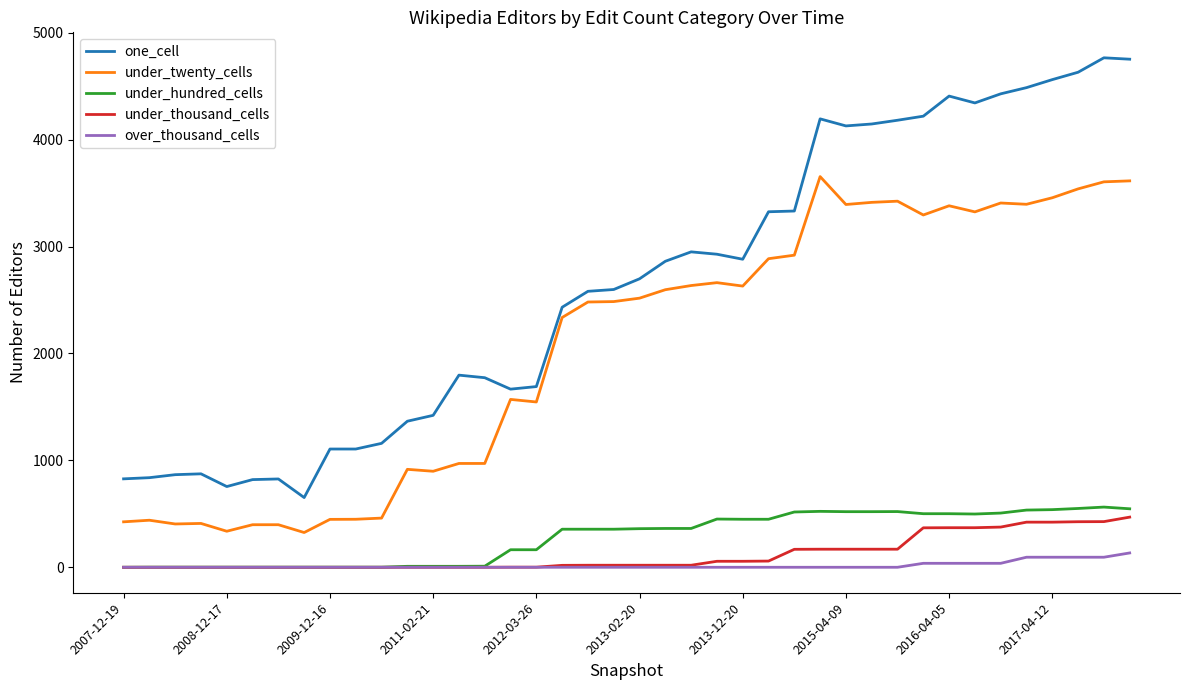

How many distinct data groups are displayed?

5